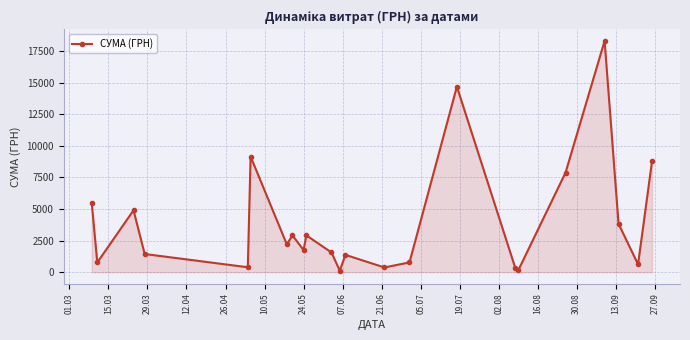

How many lines are shown in the chart?

1